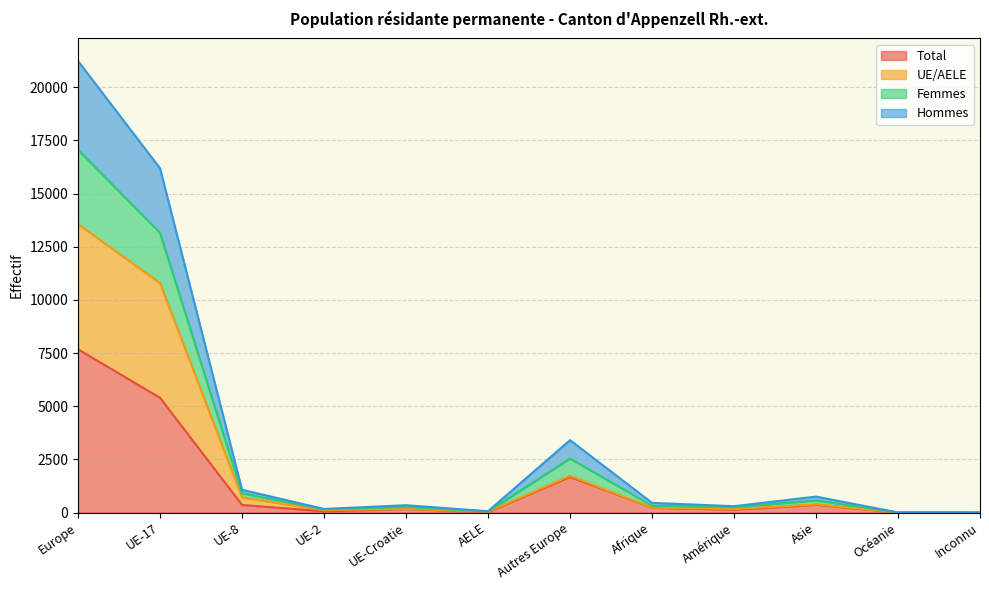

List the series in order of their peak value, lowest first.

Total, UE/AELE, Hommes, Femmes